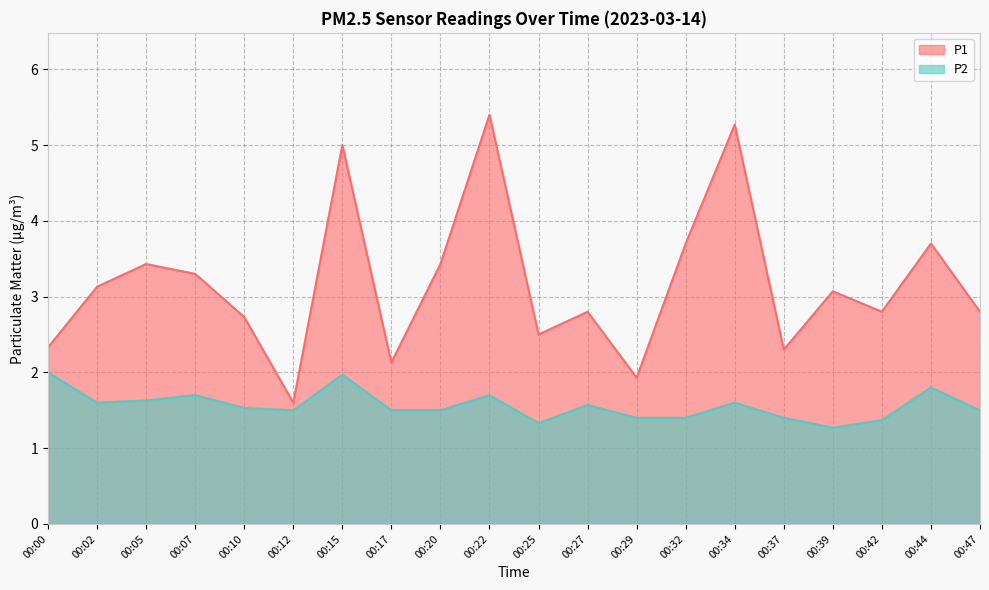

Reading left to right, transcribe all the data shown in this chart.

P1: 00:00=2.3	00:02=3.1	00:05=3.4	00:07=3.3	00:10=2.7	00:12=1.6	00:15=5.0	00:17=2.1	00:20=3.4	00:22=5.4	00:25=2.5	00:27=2.8	00:29=1.9	00:32=3.7	00:34=5.3	00:37=2.3	00:39=3.1	00:42=2.8	00:44=3.7	00:47=2.8
P2: 00:00=2.0	00:02=1.6	00:05=1.6	00:07=1.7	00:10=1.5	00:12=1.5	00:15=2.0	00:17=1.5	00:20=1.5	00:22=1.7	00:25=1.3	00:27=1.6	00:29=1.4	00:32=1.4	00:34=1.6	00:37=1.4	00:39=1.3	00:42=1.4	00:44=1.8	00:47=1.5